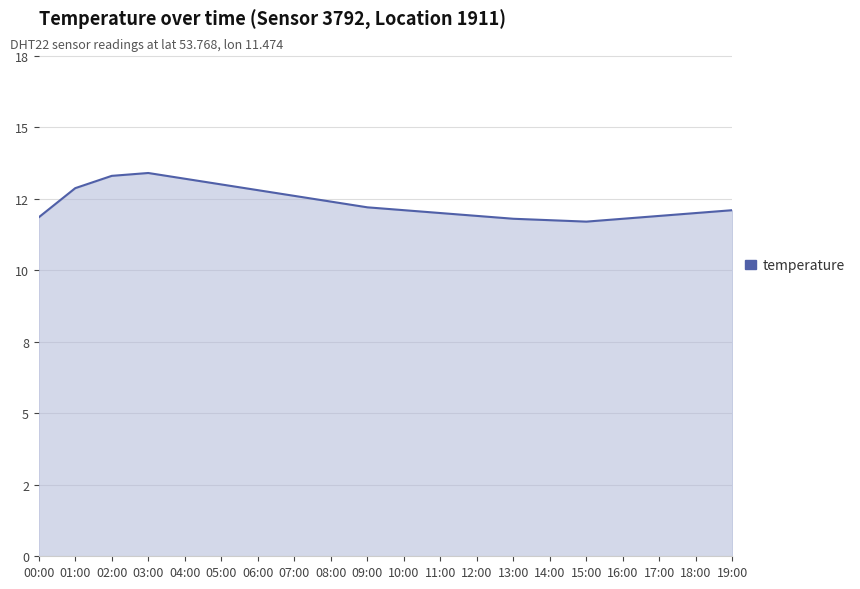

Approximately how many times larger is the value at 04:00 compared to 11:00?

1.1